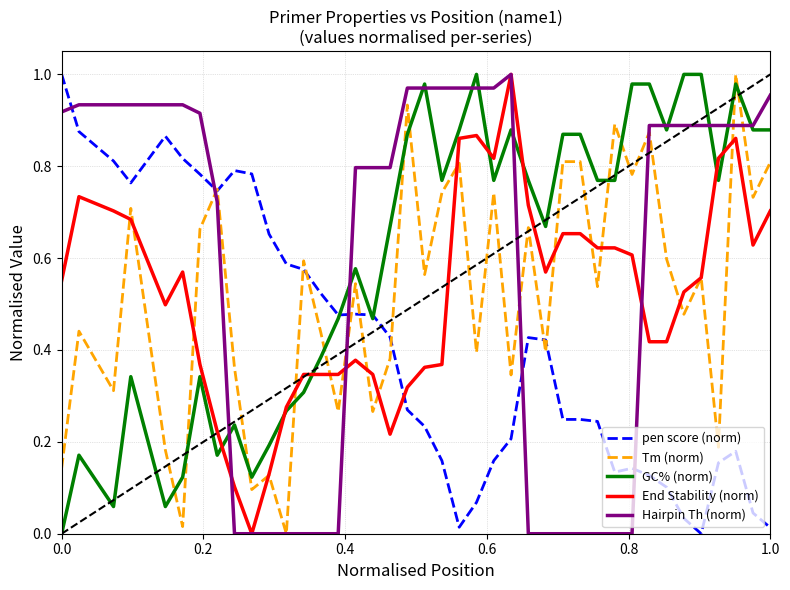

True or false: Hairpin Th (norm) and pen score (norm) intersect in this chart.

True